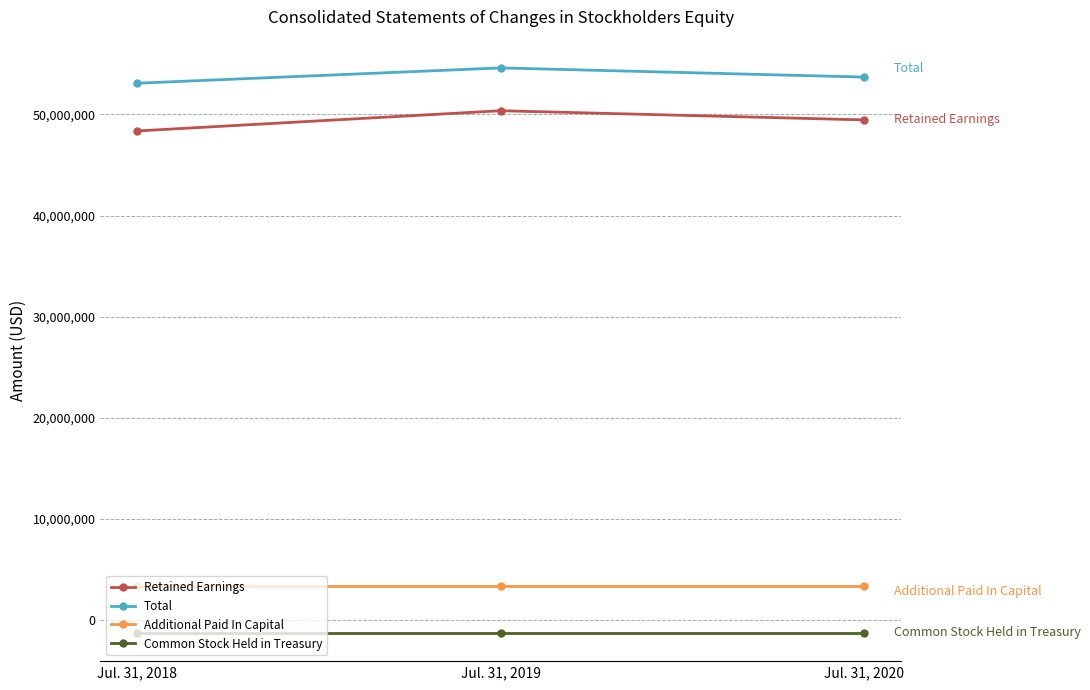

Is the value of Retained Earnings at Jul. 31, 2018 greater than the value of Additional Paid In Capital at Jul. 31, 2018?

Yes